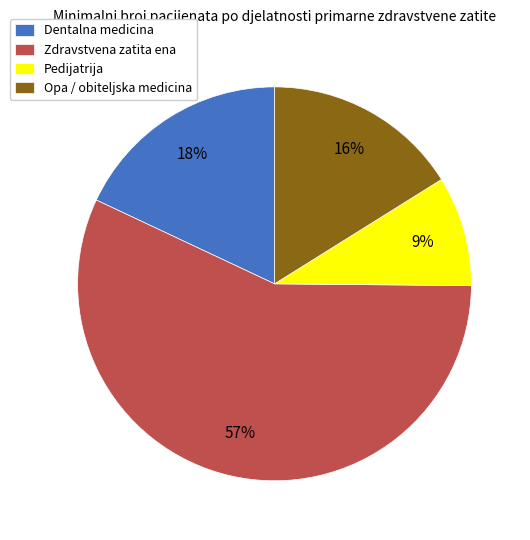

Which has a higher value, Dentalna medicina or Opa / obiteljska medicina?

Dentalna medicina